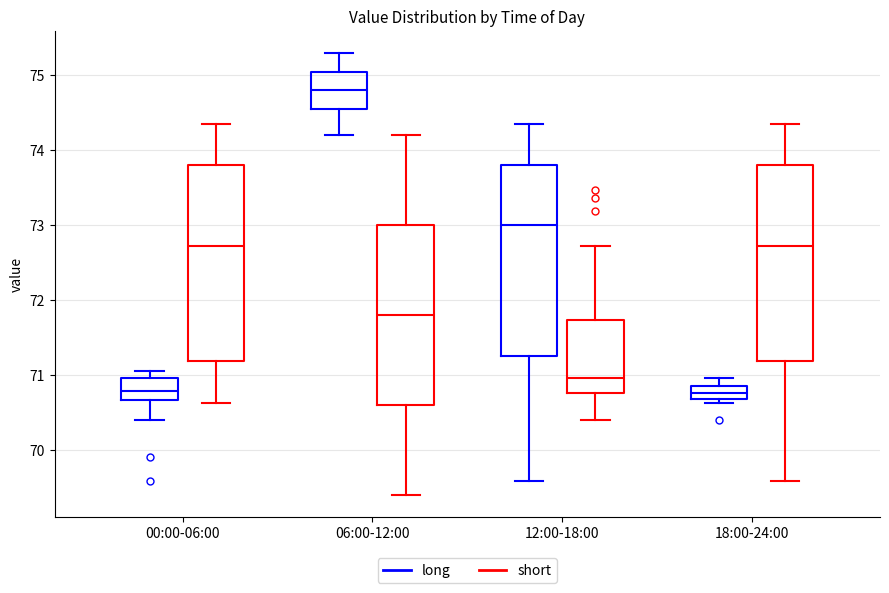

Reading left to right, transcribe this box plot: for each box, give where its median line is, the range the box spans, and where its two whiskers end, as read against the y-axis. The values are not printed on the chart, so give them approximately, as read against the axis.

00:00-06:00 (long): median 70.8, box 70.7 to 71.0, whiskers 70.4 to 71.1
00:00-06:00 (short): median 72.7, box 71.2 to 73.8, whiskers 70.6 to 74.4
06:00-12:00 (long): median 74.8, box 74.6 to 75.1, whiskers 74.2 to 75.3
06:00-12:00 (short): median 71.8, box 70.6 to 73.0, whiskers 69.4 to 74.2
12:00-18:00 (long): median 73.0, box 71.3 to 73.8, whiskers 69.6 to 74.4
12:00-18:00 (short): median 71.0, box 70.8 to 71.7, whiskers 70.4 to 72.7
18:00-24:00 (long): median 70.8, box 70.7 to 70.9, whiskers 70.6 to 71.0
18:00-24:00 (short): median 72.7, box 71.2 to 73.8, whiskers 69.6 to 74.4